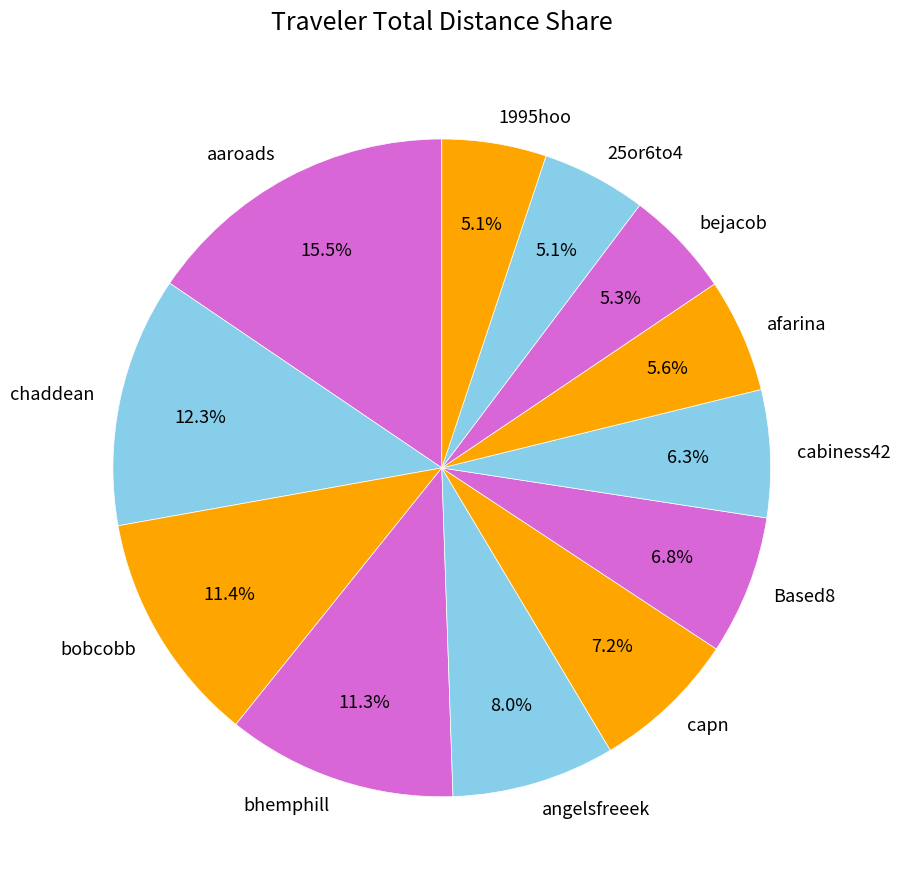

To the nearest percent, what percentage of the pie is Based8?

7%